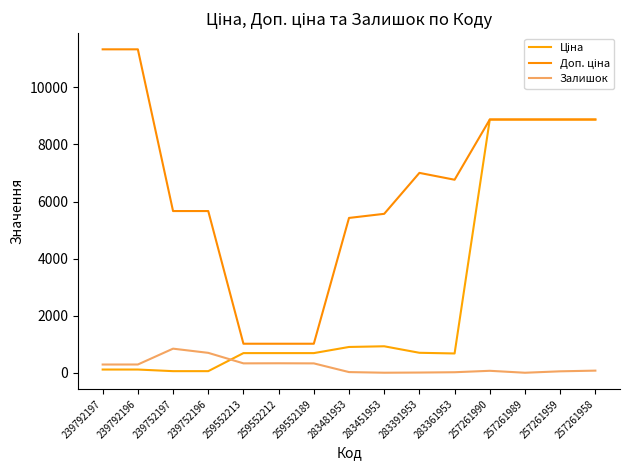

Does the chart have visible grid lines?

No